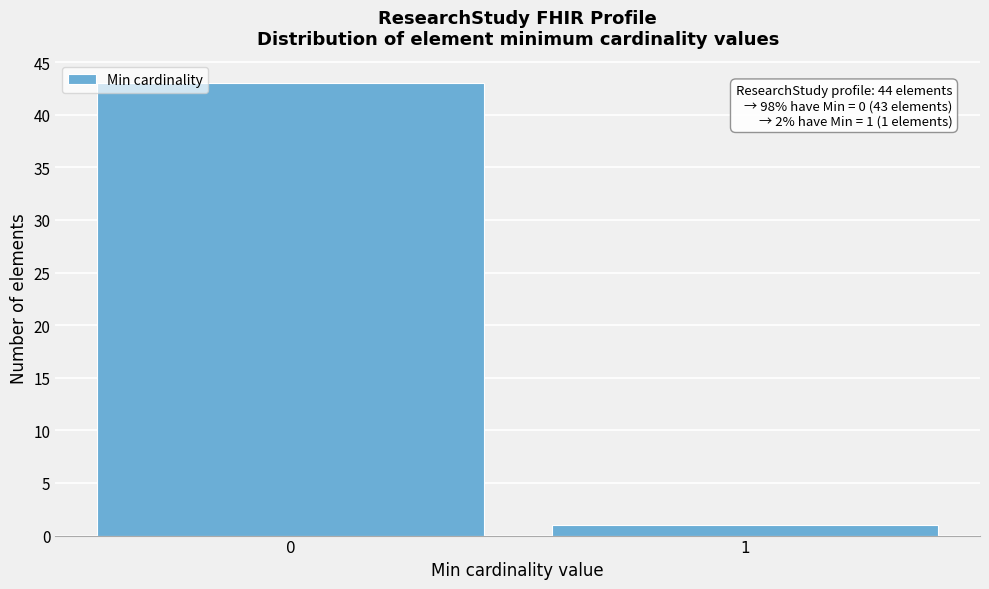

Reading left to right, list all the values displayed in this chart.

43	1